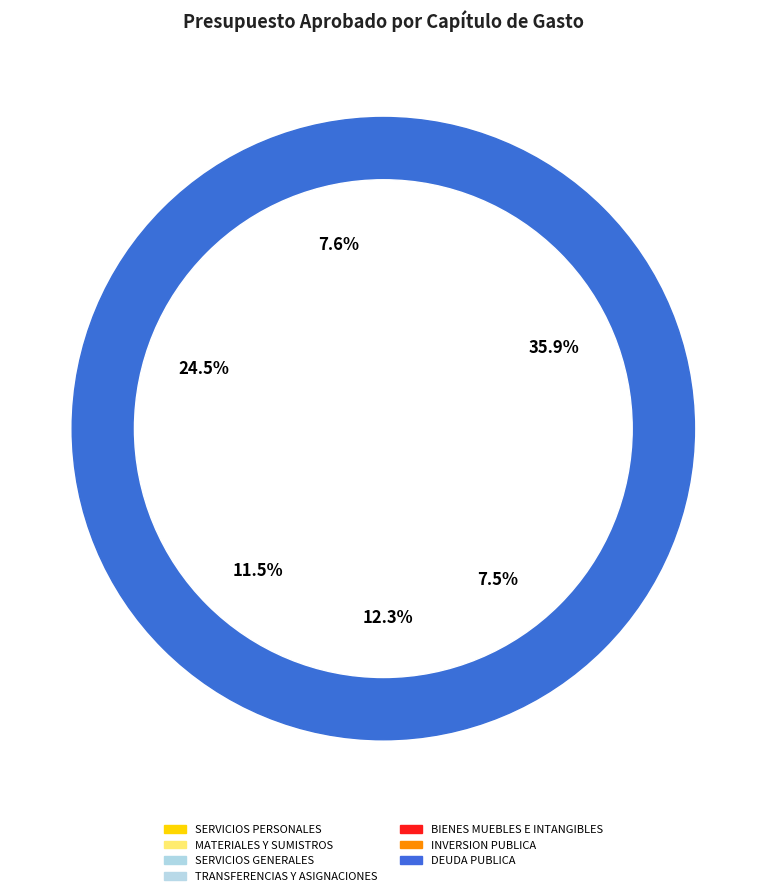

Is there any slice that represents more than half of the pie?

No